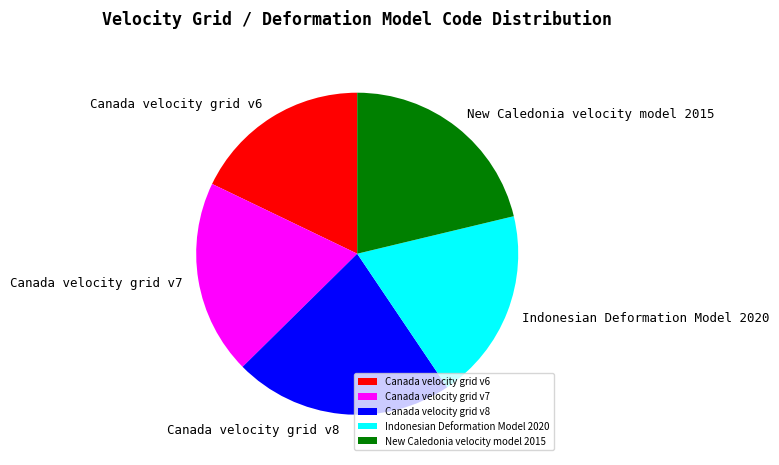

Is there any slice that represents more than half of the pie?

No